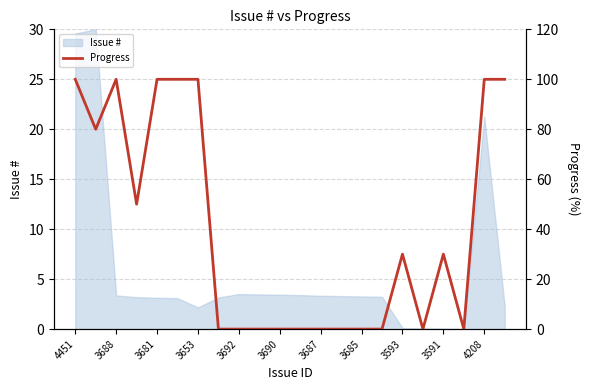

How many lines are shown in the chart?

1